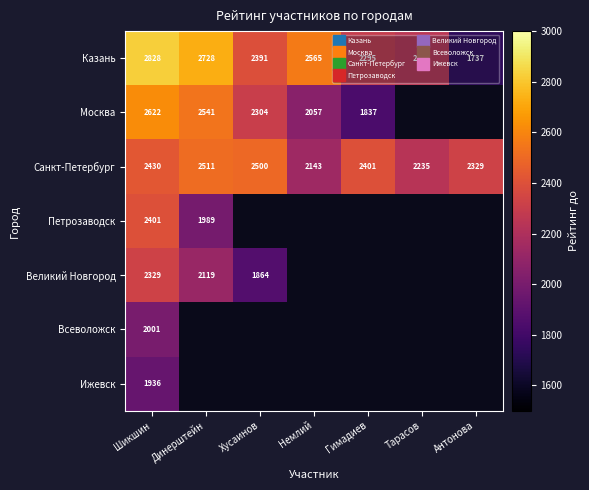

What is the minimum value shown in the chart?

1737.0